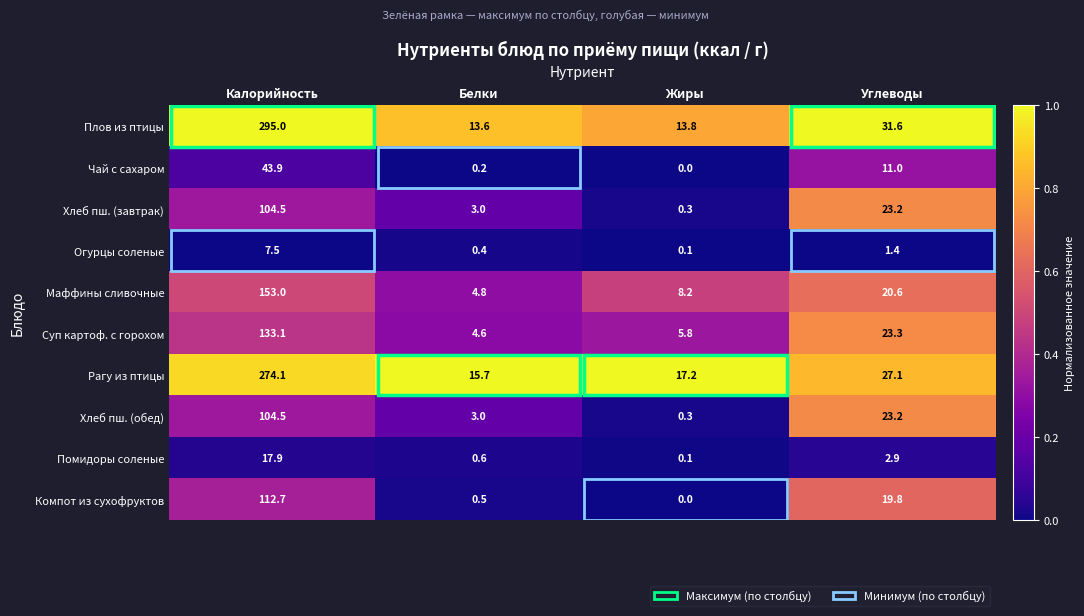

What is the maximum value shown in the chart?

295.0